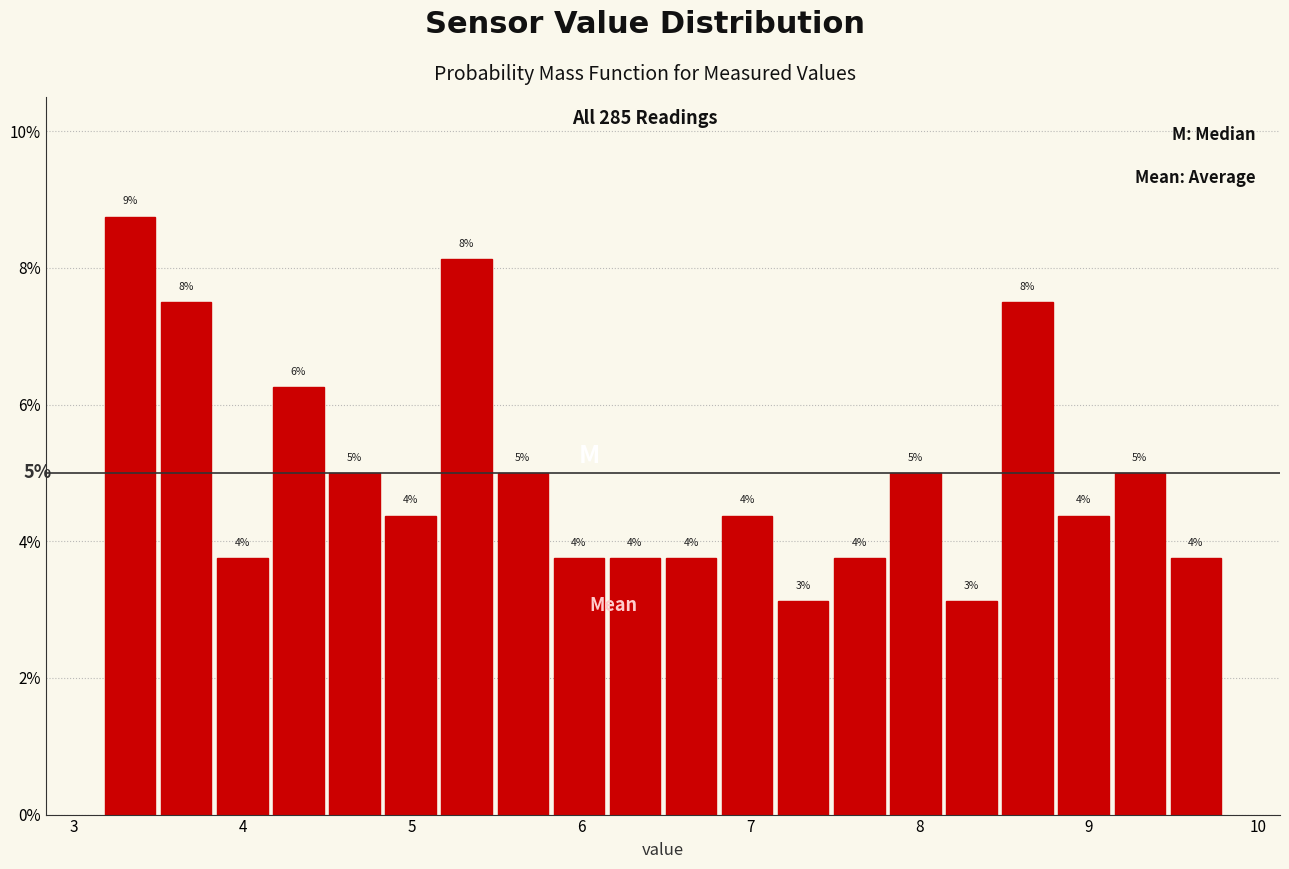

Read against the x-axis, roughly where is the centre of the tallest bar?

3.3